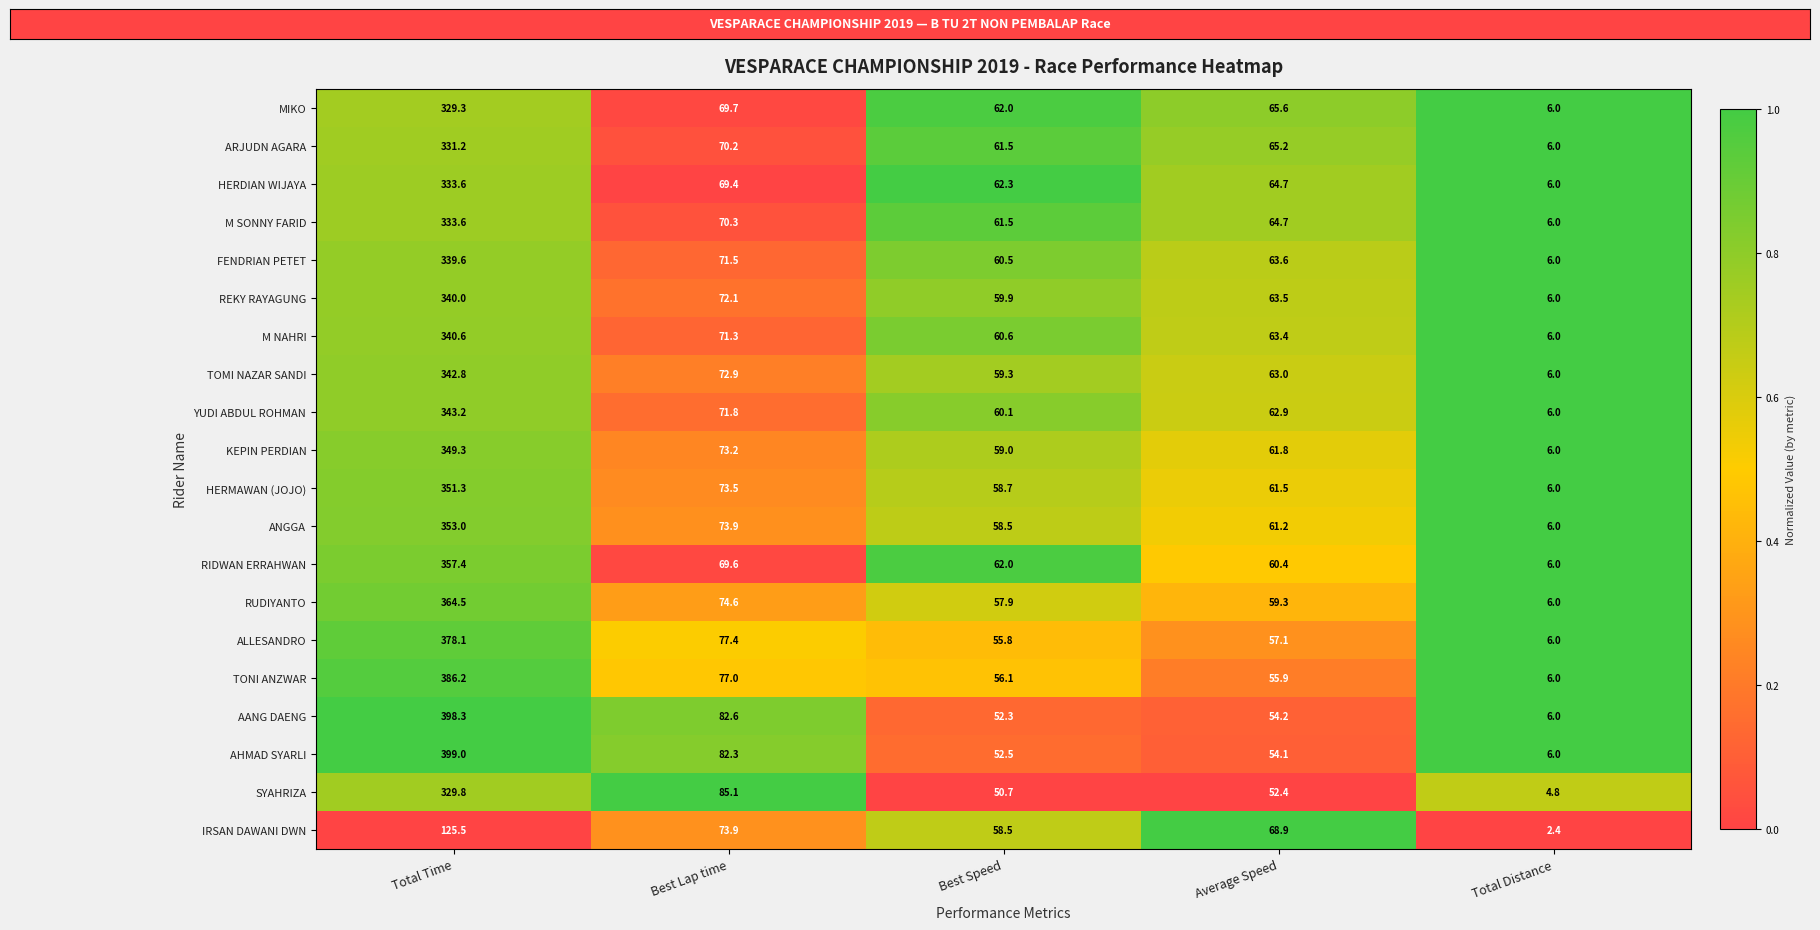

What is the sum of all HERDIAN WIJAYA values?

536.0